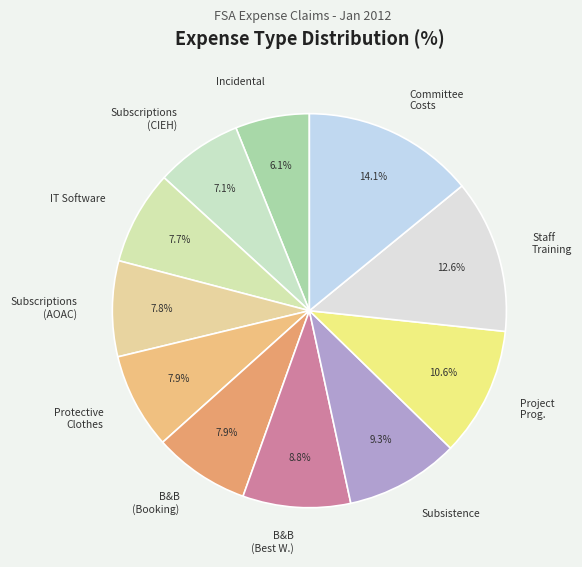

Is there a majority slice in this chart?

No